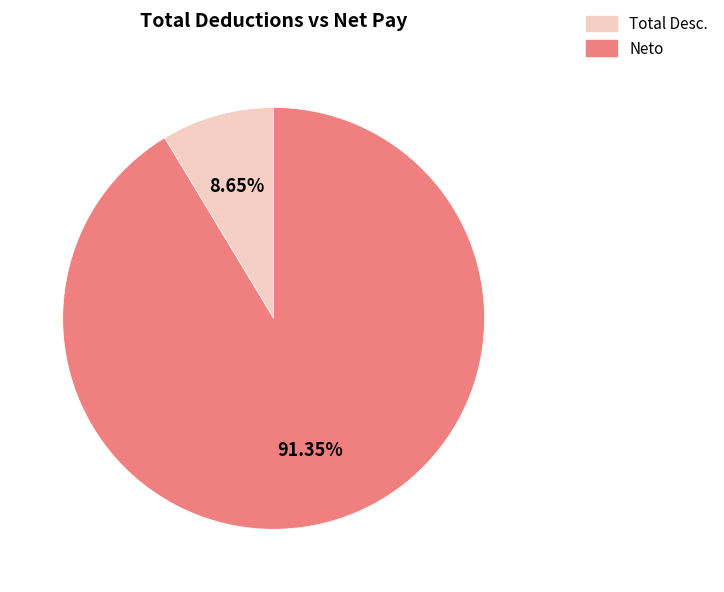

What is the largest slice in the pie chart?

Neto